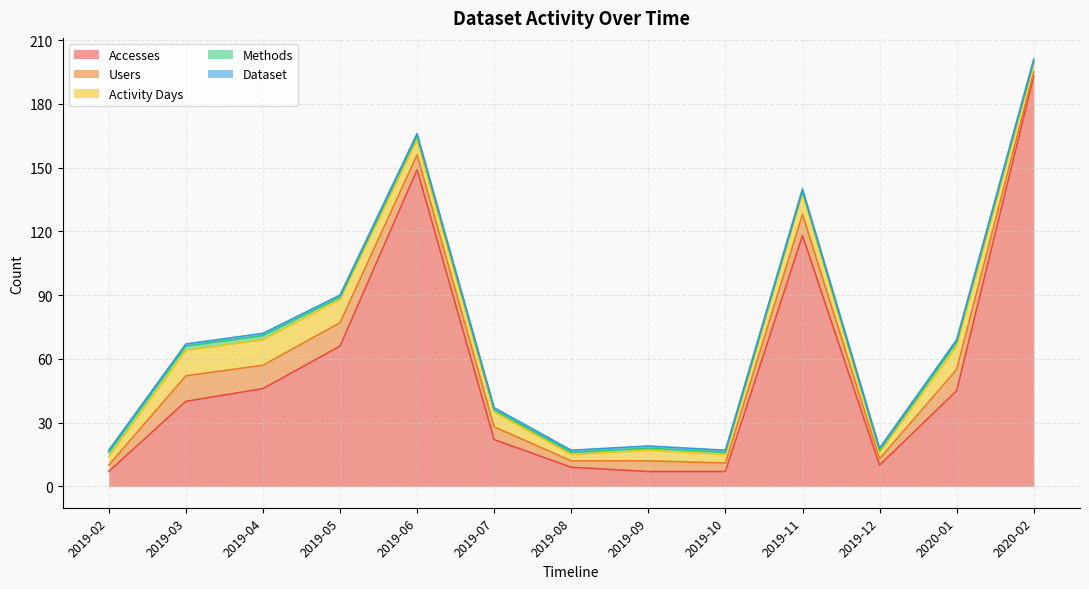

What position from the right is 2019-11?

4